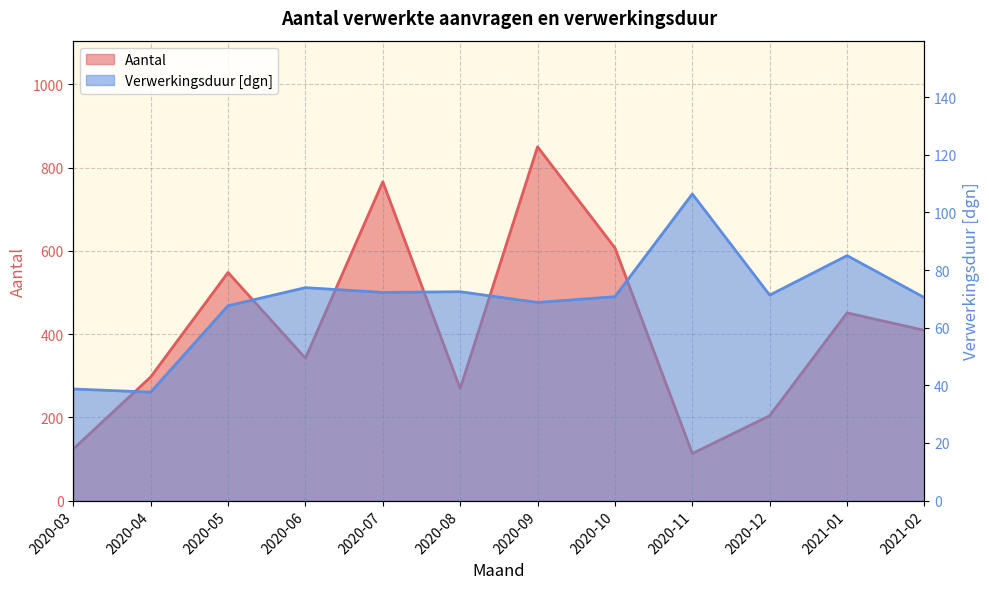

Between 2020-04 and 2021-01, which series saw the biggest shift?

Aantal